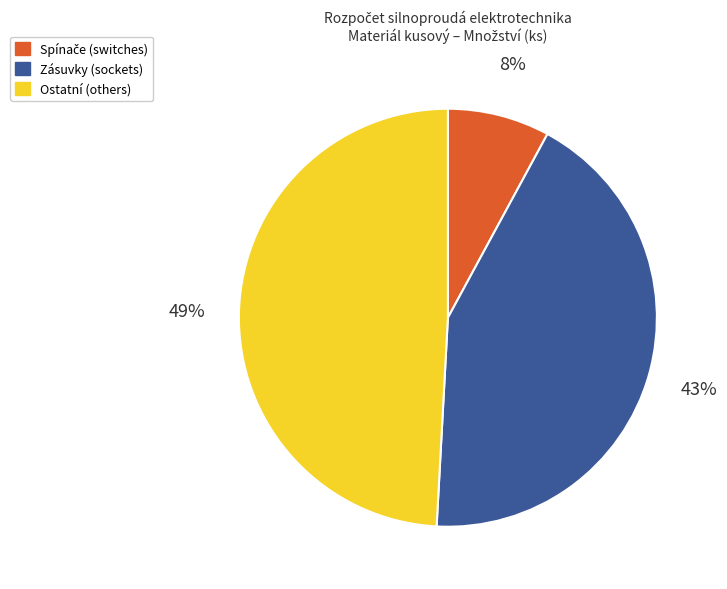

To the nearest percent, what is the combined percentage of Ostatní (others) and Zásuvky (sockets)?

92%